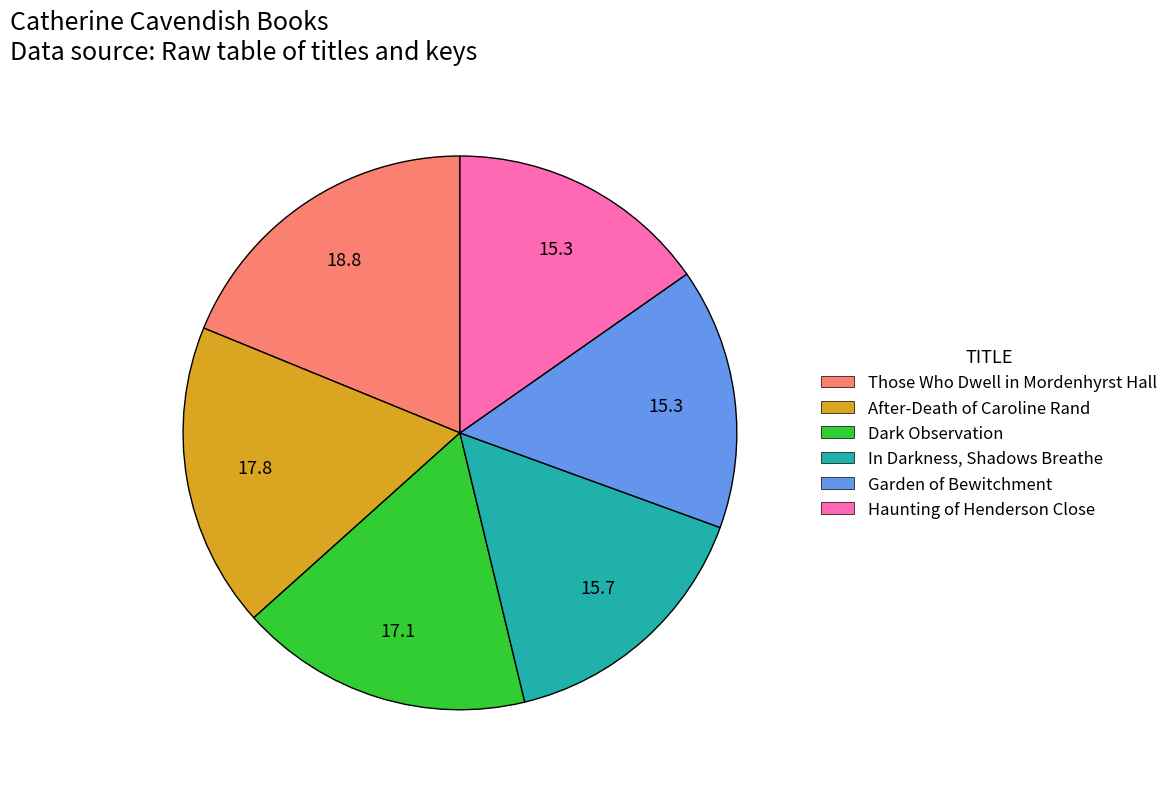

Is it true that In Darkness, Shadows Breathe is 16% of the pie?

True